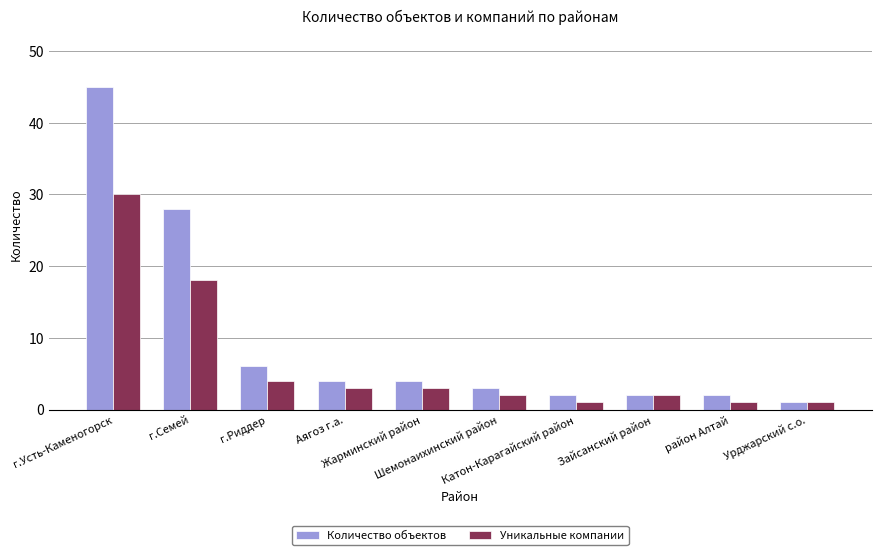

At how many categories does at least one series exceed 31?

1